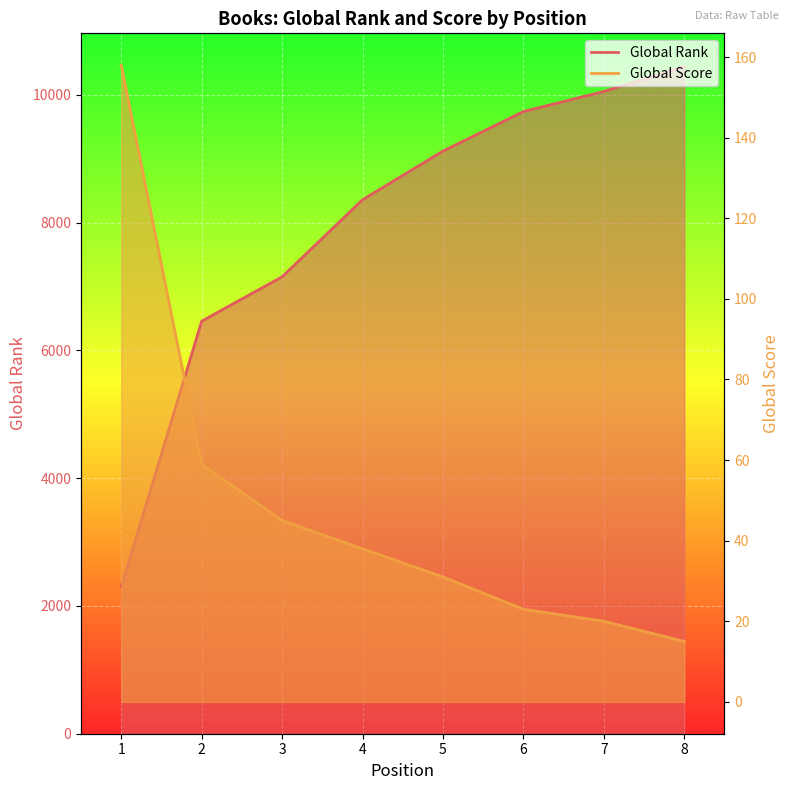

What is the difference between the highest and lowest values at 7?

10033